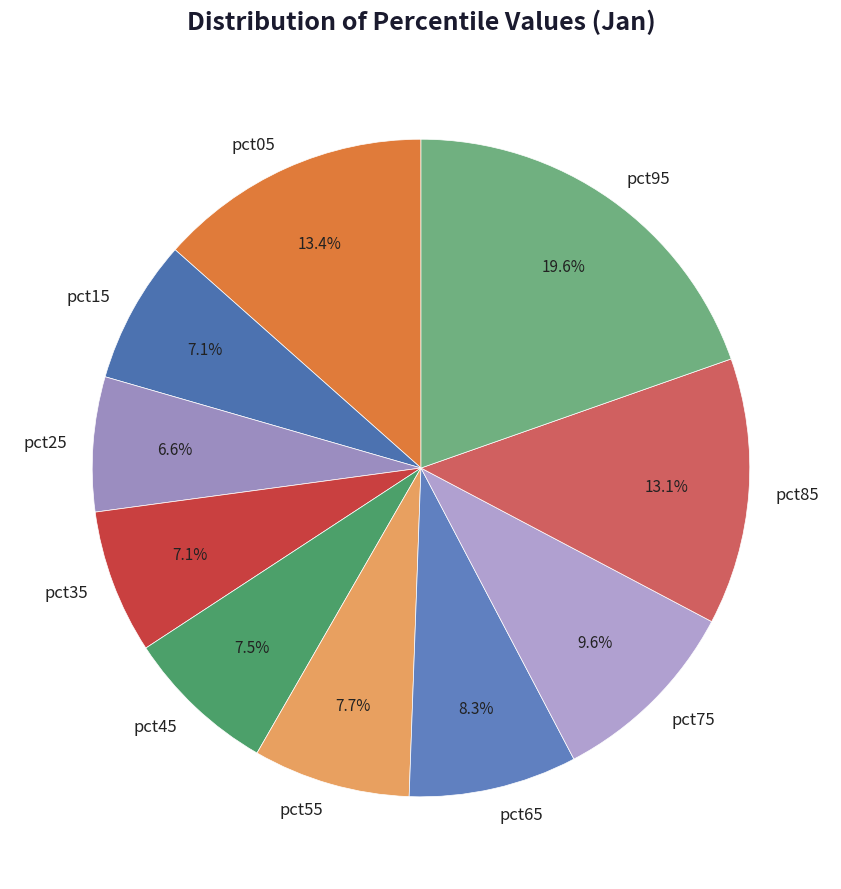

What portion of the pie excludes pct15?

92.9%